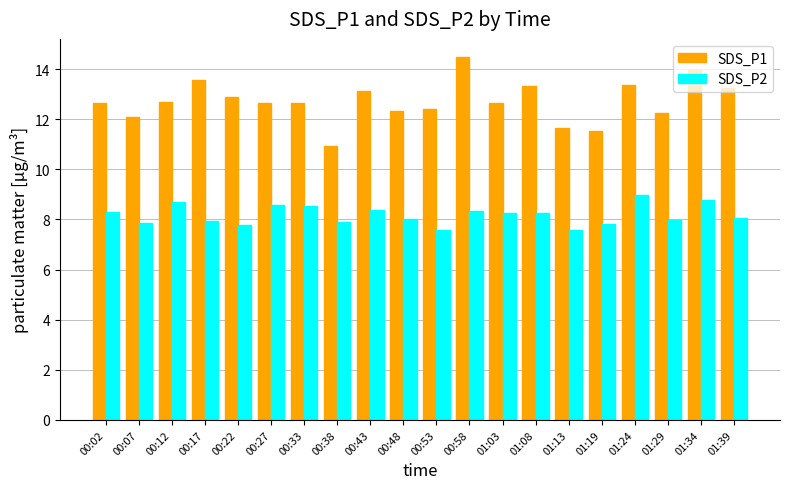

The SDS_P1 series shows 10.9 at 00:38. True or false?

True